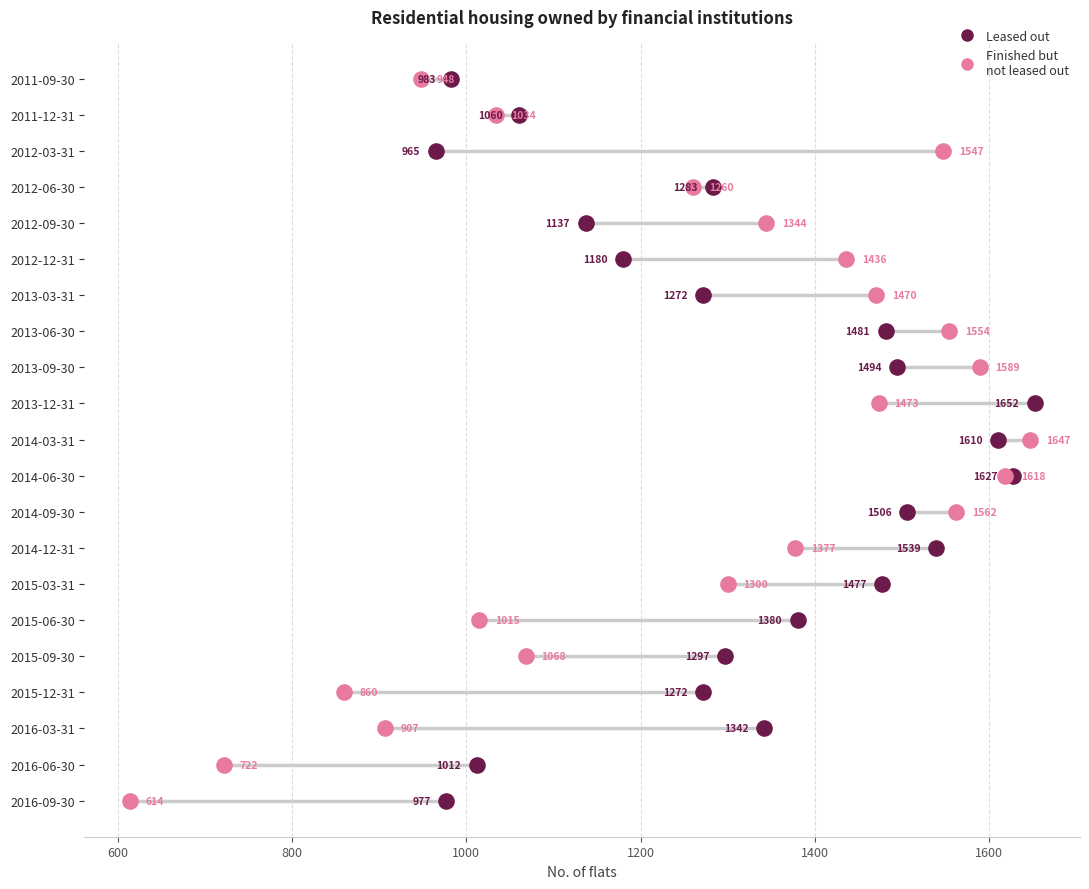

Which series reaches the maximum Y coordinate?

Leased out